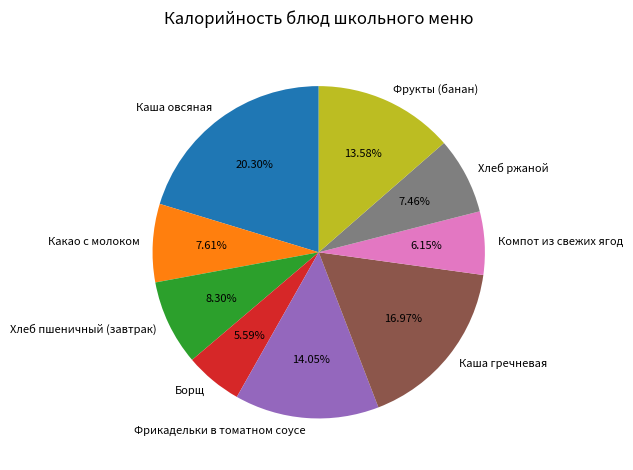

To the nearest percent, what is the difference between the largest and smallest slice percentages?

15%